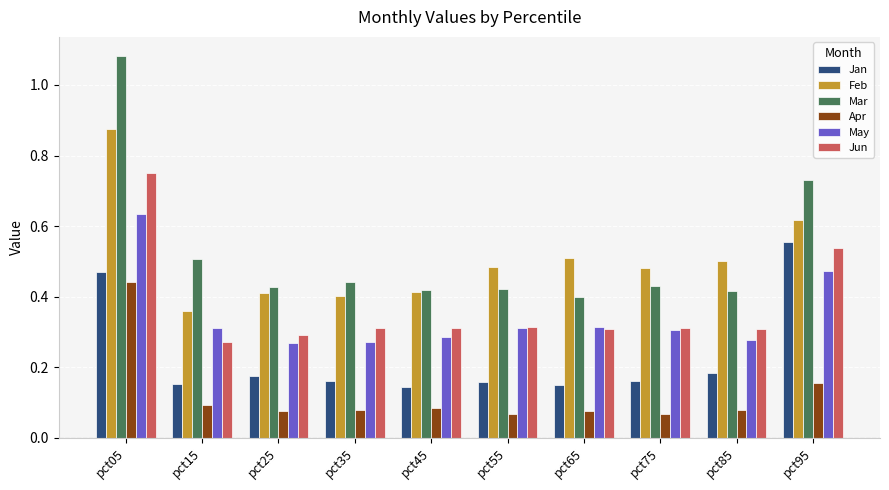

How many data points does each series have?

10